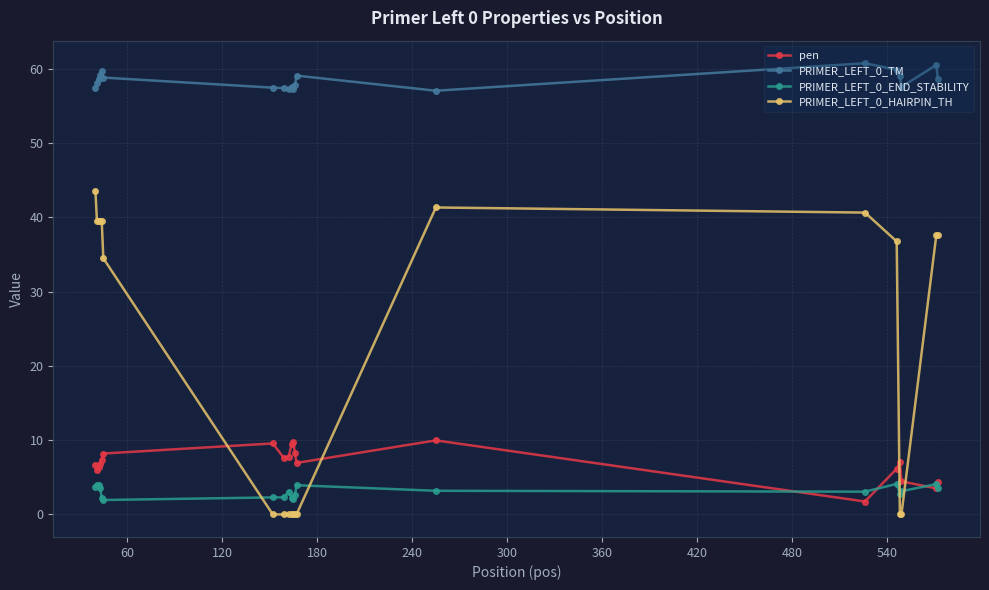

Rank the series by their maximum value, from highest to lowest.

PRIMER_LEFT_0_TM, PRIMER_LEFT_0_HAIRPIN_TH, pen, PRIMER_LEFT_0_END_STABILITY